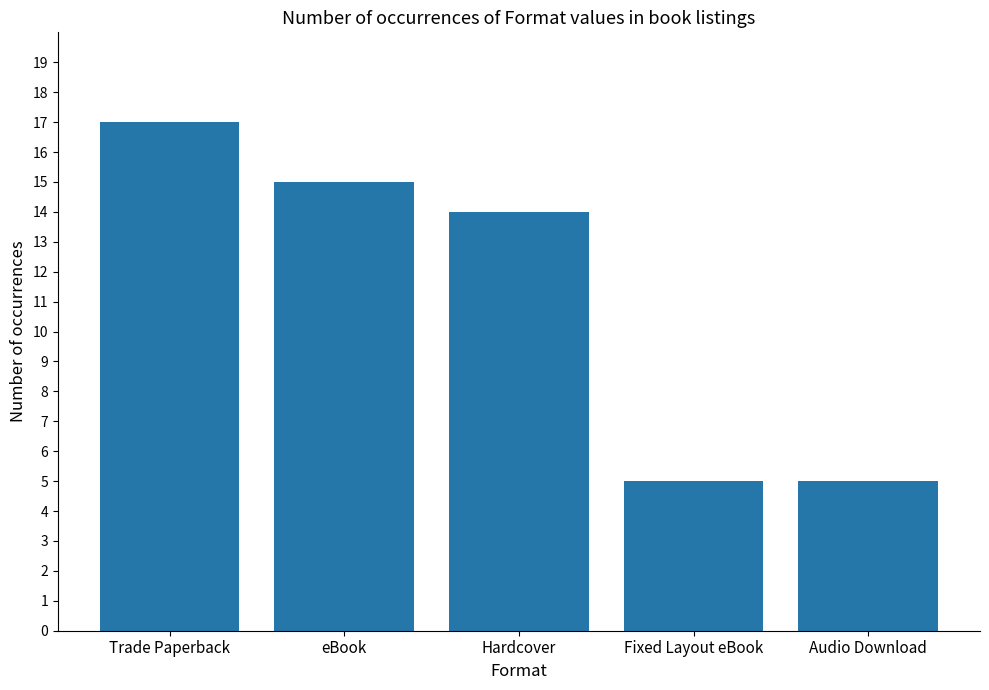

How many distinct data groups are displayed?

1